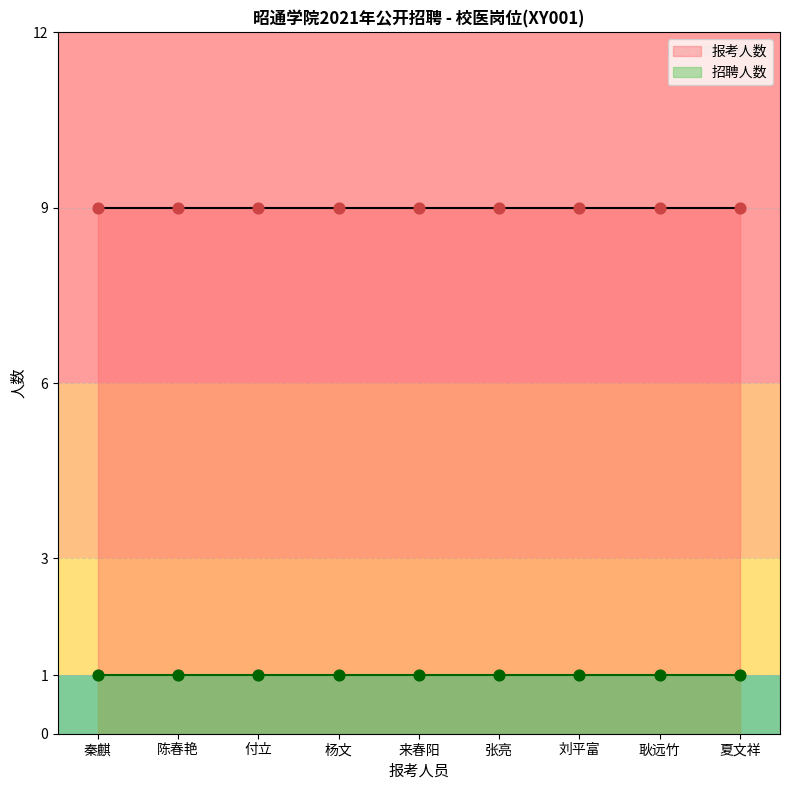

Which series reaches the minimum Y coordinate?

招聘人数